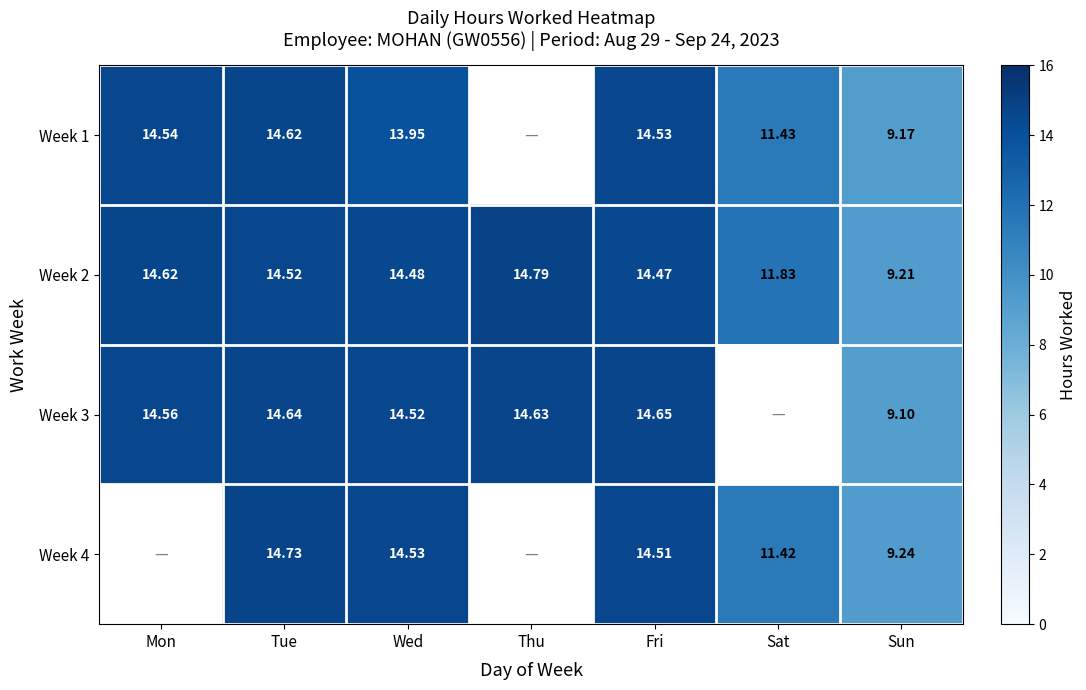

List the labels in order of Week 2 value, largest first.

Thu, Mon, Tue, Wed, Fri, Sat, Sun